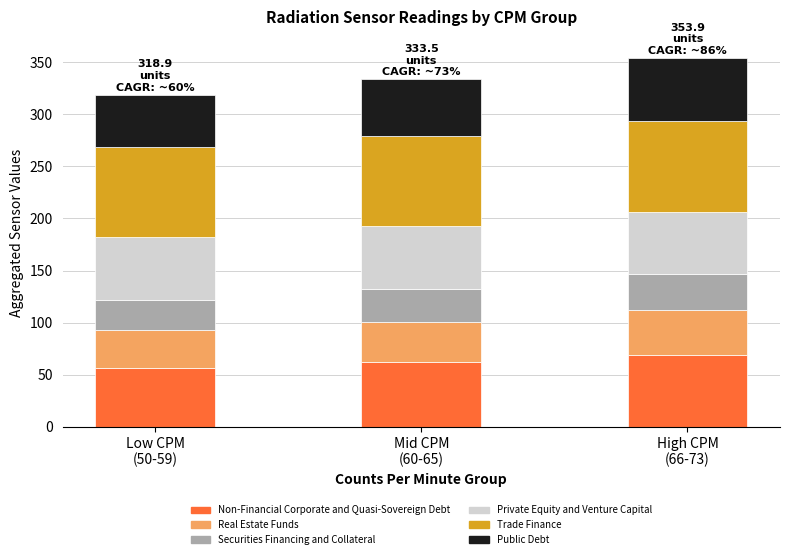

What is the average value of the Non-Financial Corporate and Quasi-Sovereign Debt series?

62.5